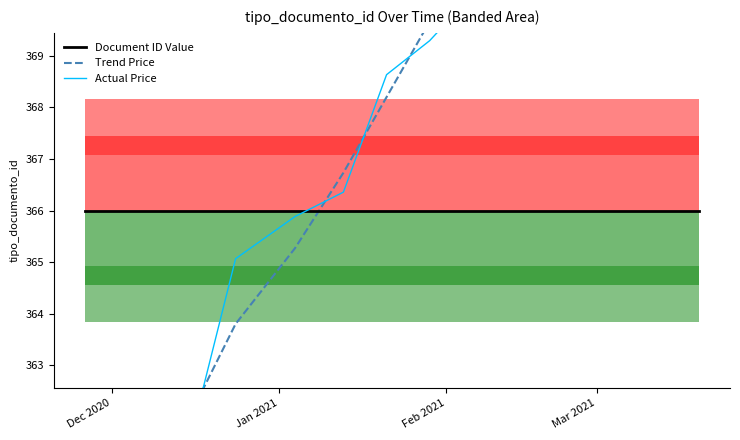

True or false: Actual Price and Trend Price intersect in this chart.

True